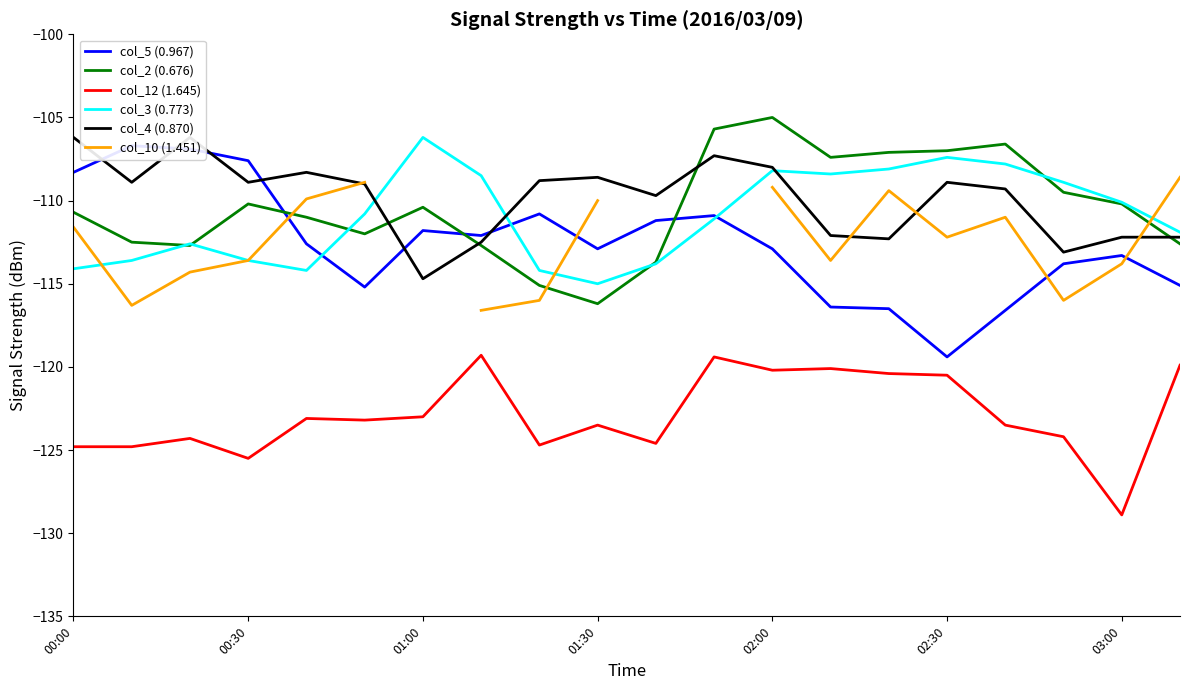

What is the sum of all col_5 (0.967) values?

-2251.0